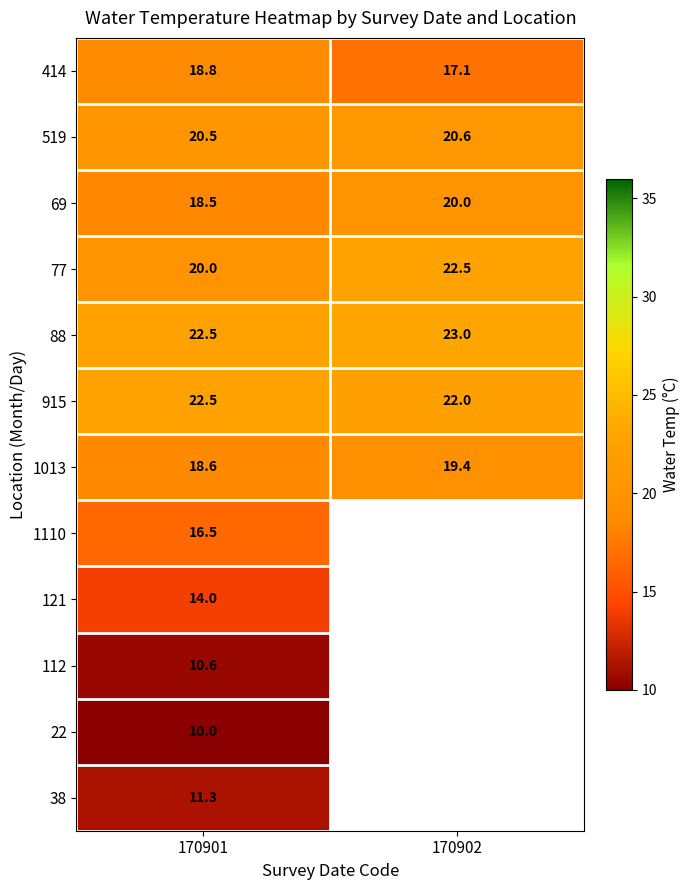

How many series are shown in this chart?

12